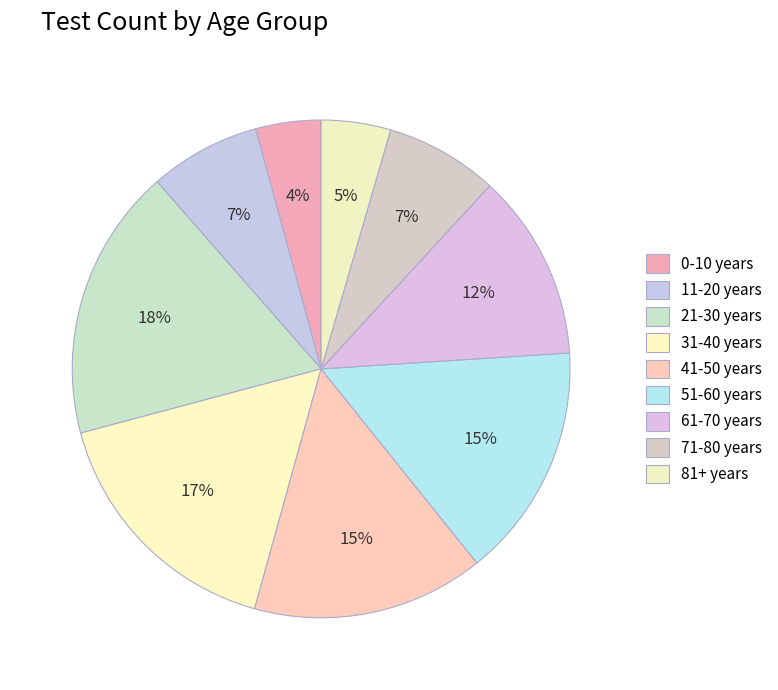

Count the number of slices in the pie.

9